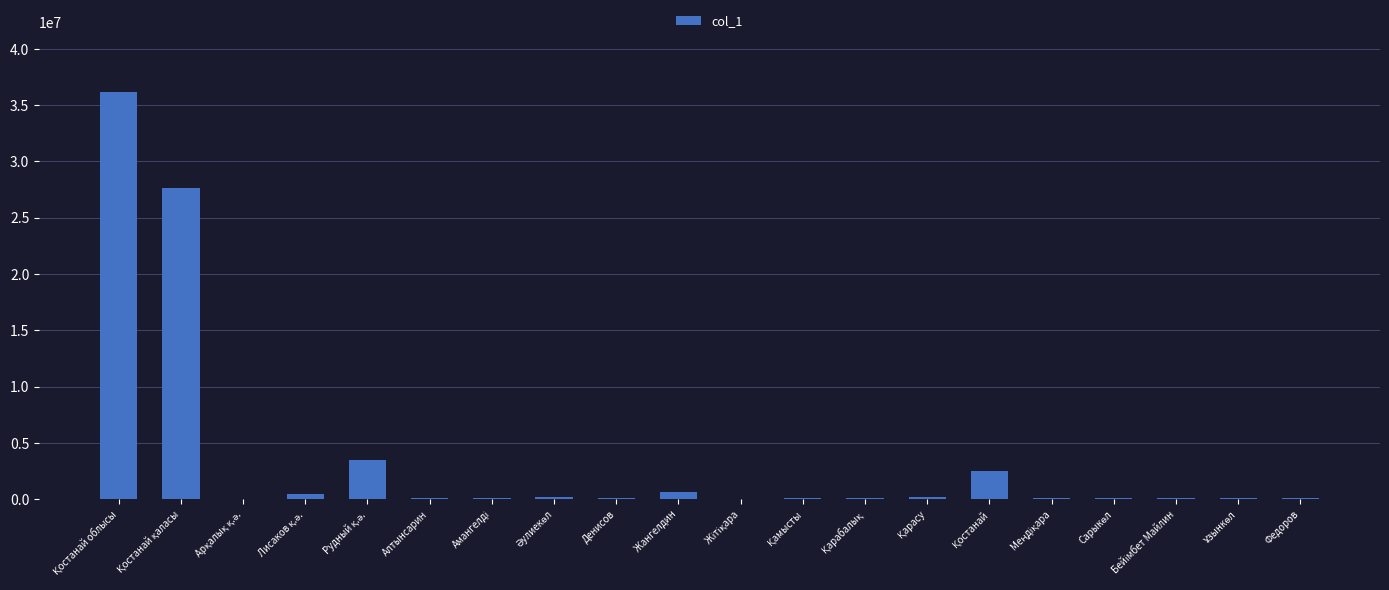

What is the greatest value displayed?

36110625